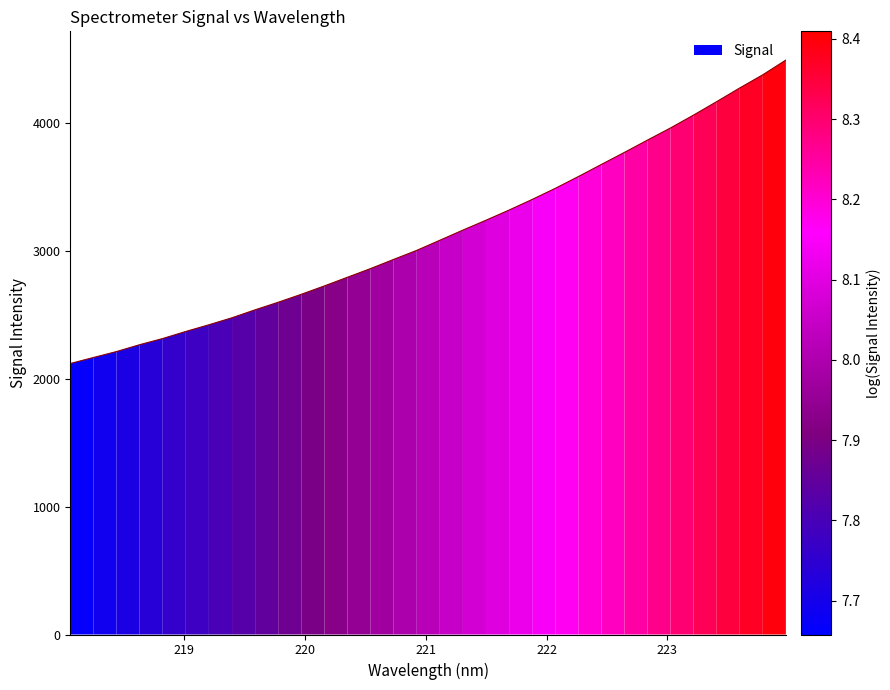

Reading right to left, extract all data points from this chart.

4488.7	4373.8	4270.7	4164.0	4059.2	3958.5	3863.4	3767.3	3673.0	3578.2	3486.1	3399.4	3316.6	3237.2	3160.0	3080.7	3001.7	2931.1	2859.5	2791.8	2724.0	2658.4	2596.2	2537.2	2475.1	2420.3	2368.1	2312.8	2264.5	2211.0	2164.4	2117.4